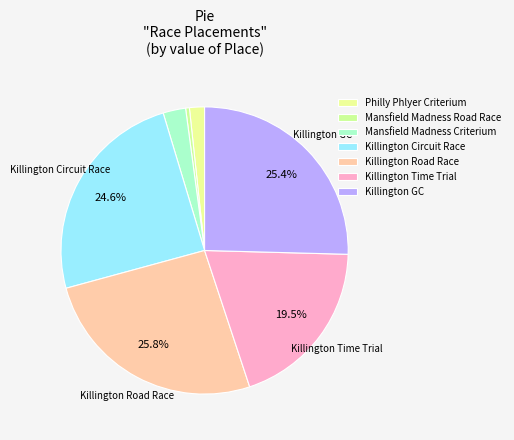

The Killington Time Trial slice represents 10% of the pie. True or false?

False